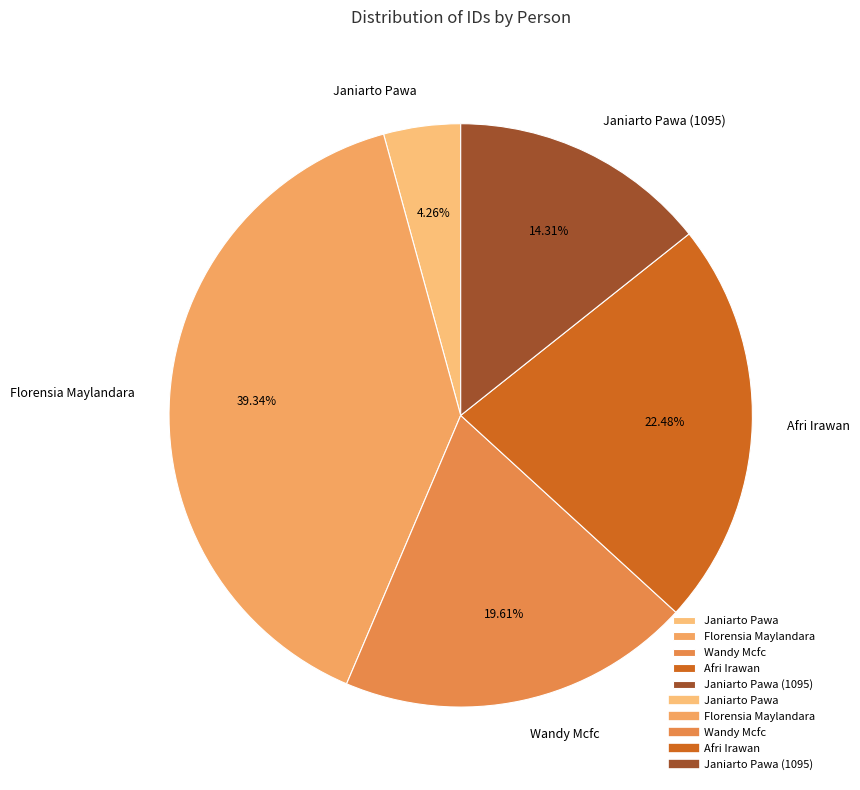

How many slices are in this pie chart?

5